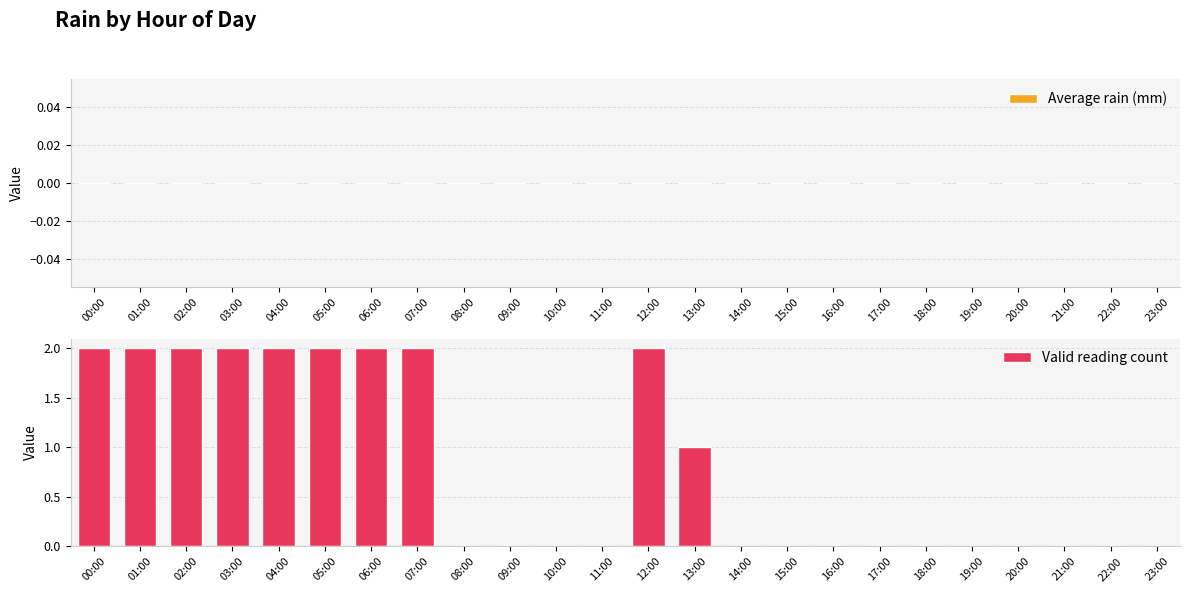

Is it true that the value at 04:00 is 2?

True